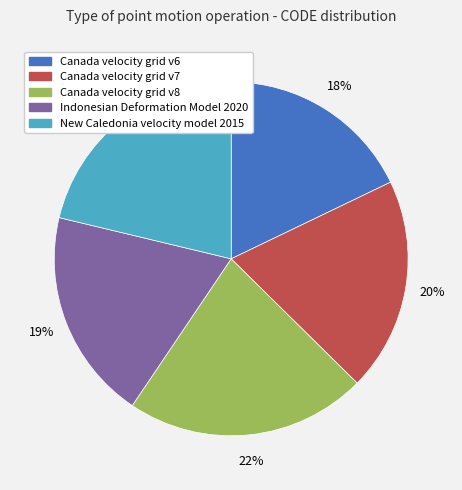

What percentage is the New Caledonia velocity model 2015 slice, to the nearest percent?

21%